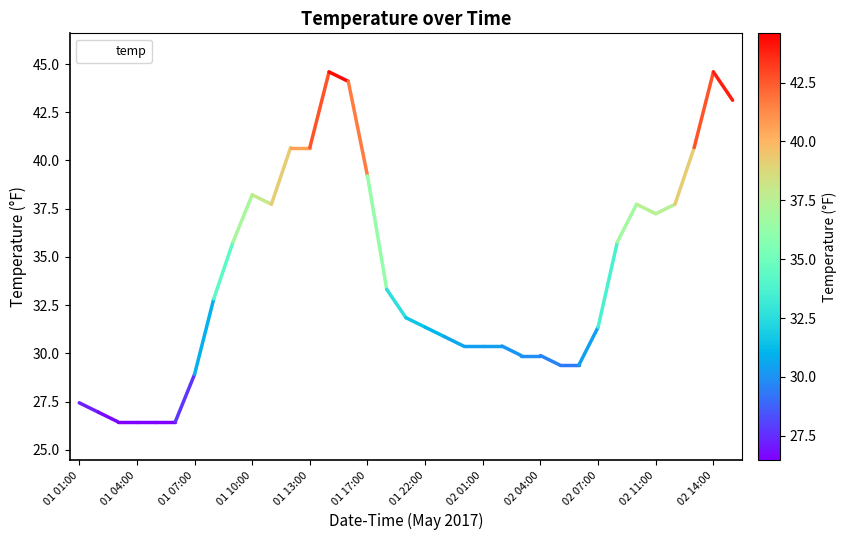

What is the difference between the maximum and minimum values?

18.1